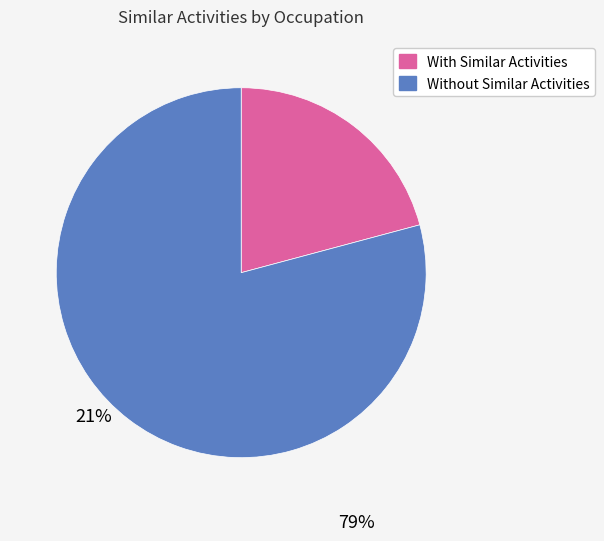

Is there any slice that represents more than half of the pie?

Yes